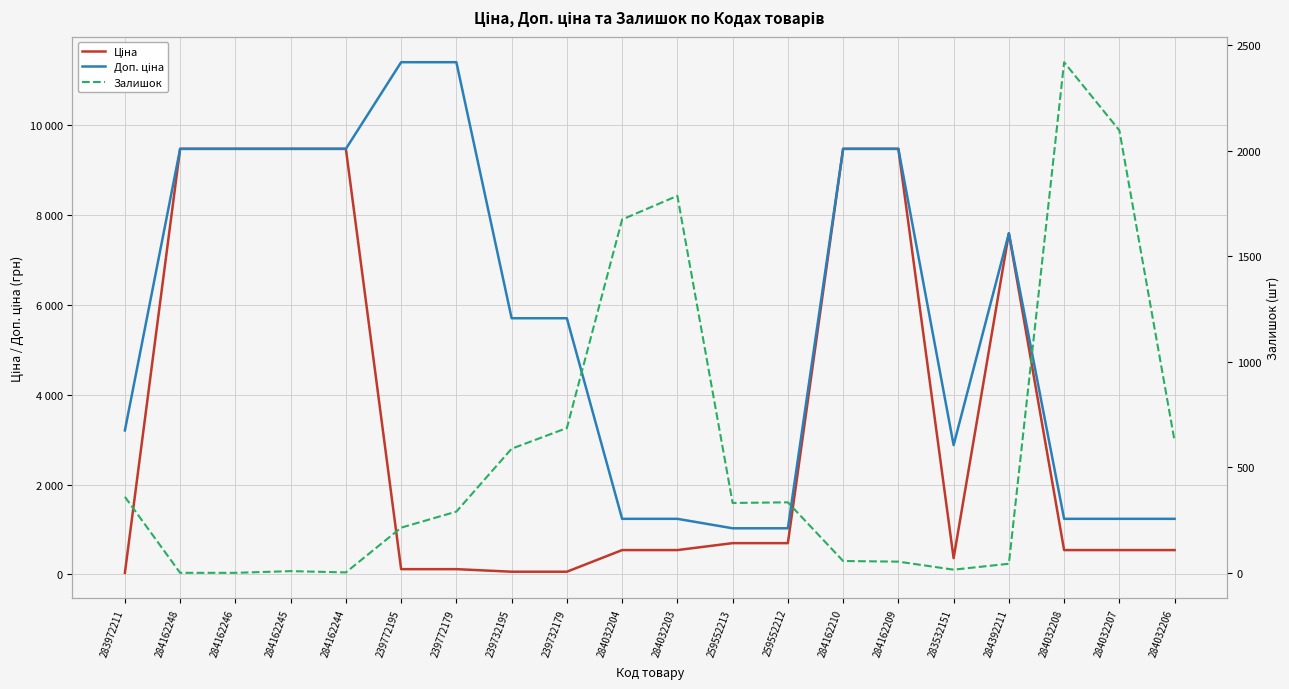

What are all the series names shown in the legend?

Ціна, Доп. ціна, Залишок